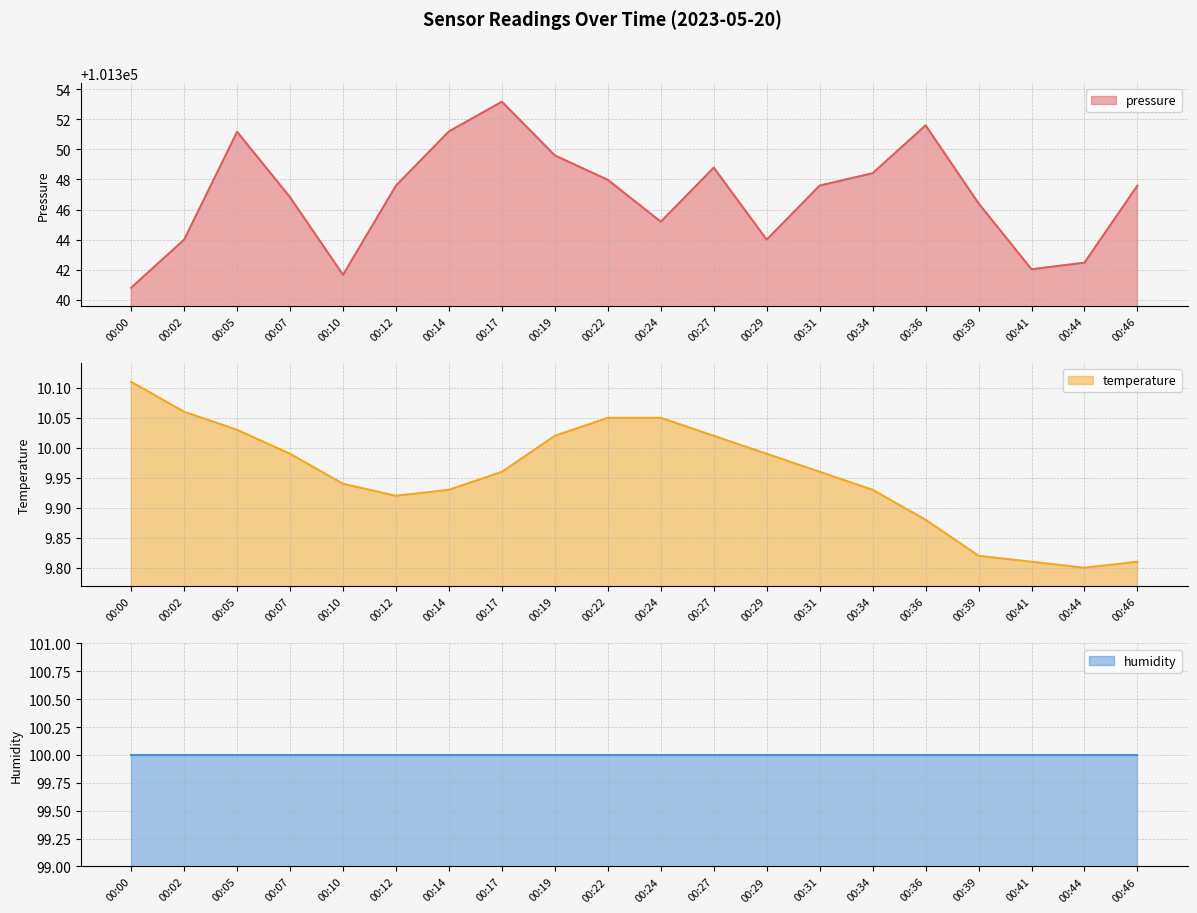

What is the highest value of the pressure series?

101353.2